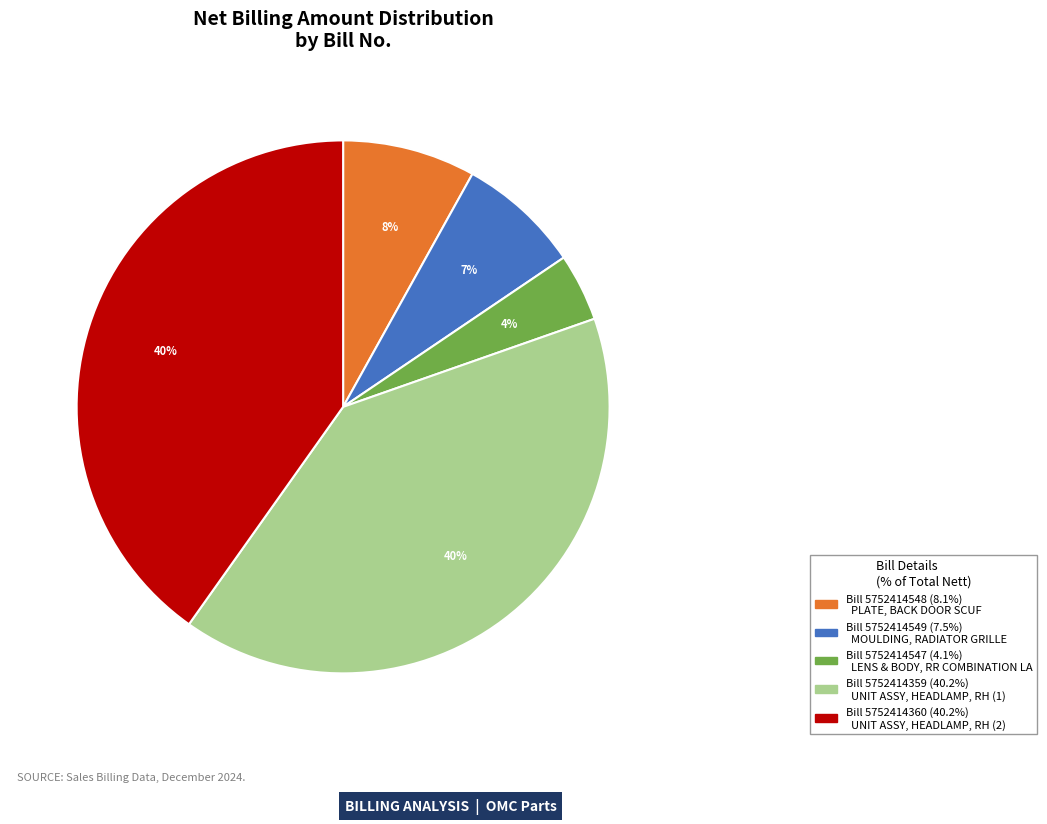

Is there a majority slice in this chart?

No